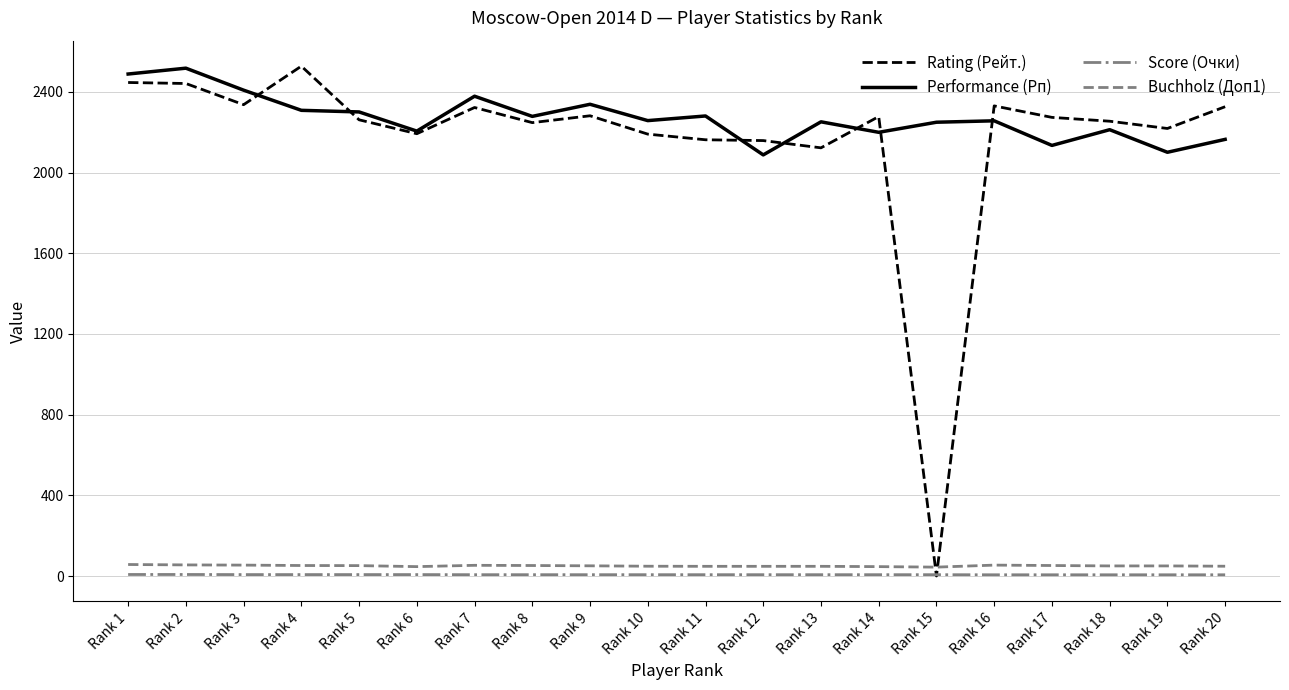

What is the average value of the Score (Очки) series?

6.6